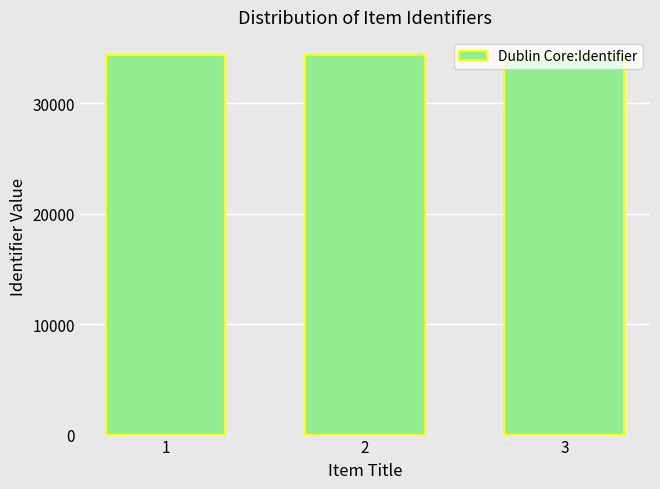

How many data points are less than 34391?

1